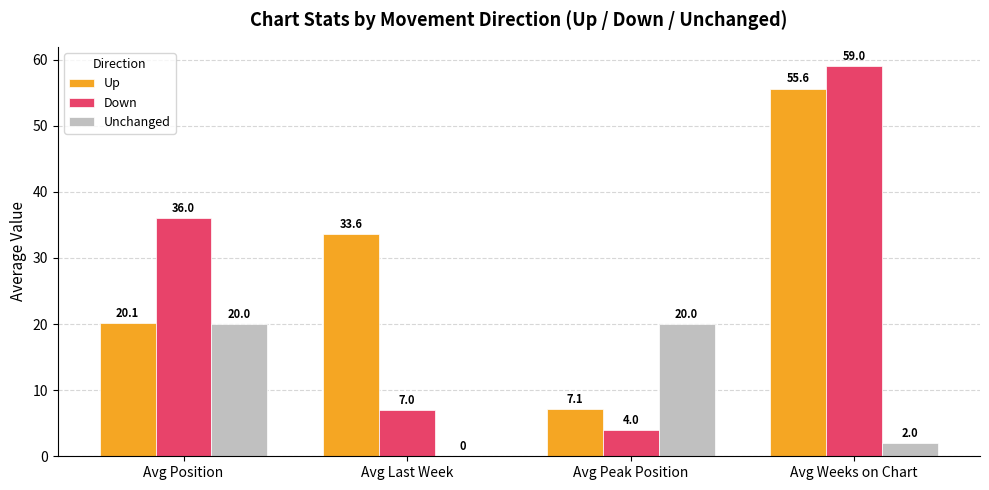

Which series changed the most between Avg Peak Position and Avg Weeks on Chart?

Down